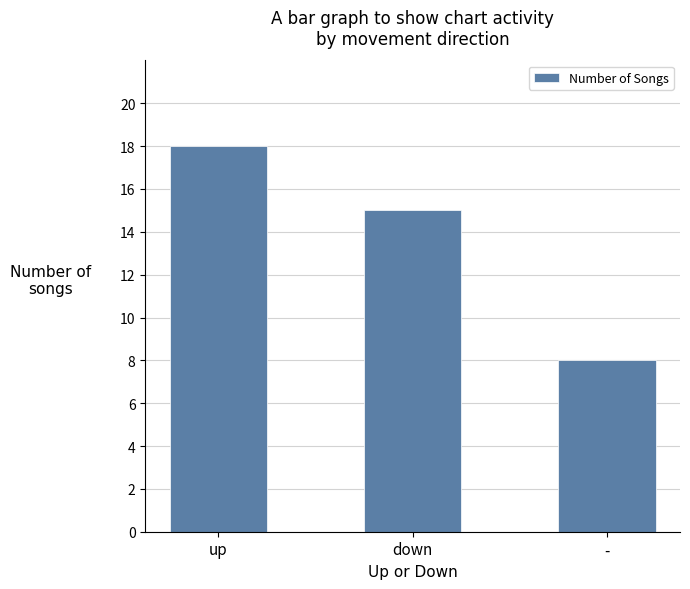

Reading left to right, extract all data points from this chart.

18	15	8